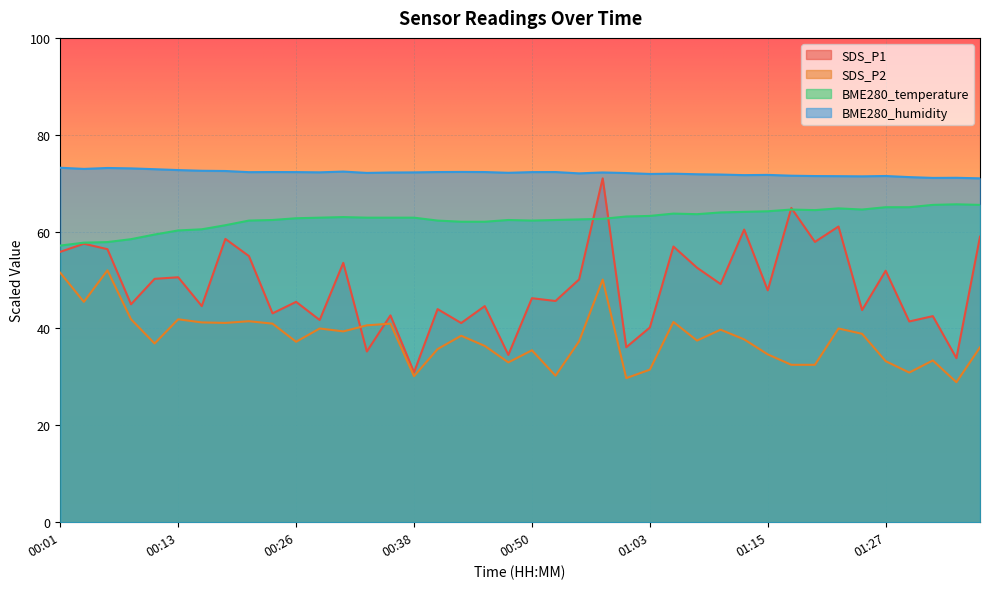

True or false: SDS_P1 and BME280_humidity cross at least once.

False